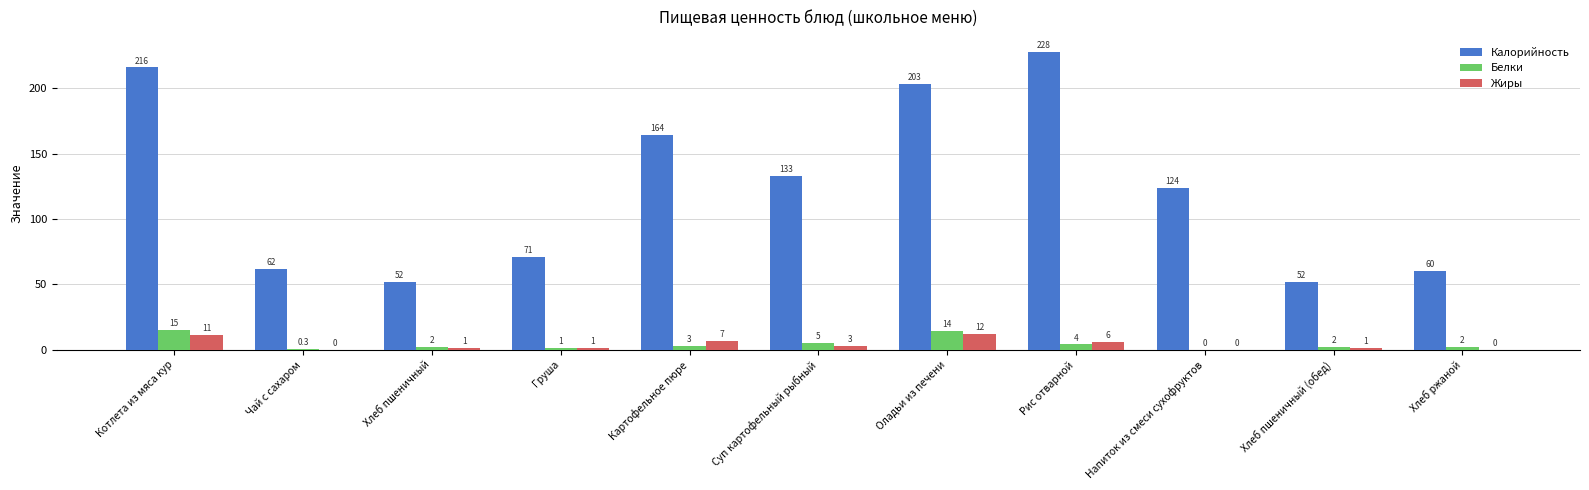

Reading left to right, what are all the values shown in this chart?

Калорийность: Котлета из мяса кур=216.0	Чай с сахаром=62.0	Хлеб пшеничный=52.0	Груша=71.0	Картофельное пюре=164.0	Суп картофельный рыбный=133.0	Оладьи из печени=203.0	Рис отварной=228.0	Напиток из смеси сухофруктов=124.0	Хлеб пшеничный (обед)=52.0	Хлеб ржаной=60.0
Белки: Котлета из мяса кур=15.0	Чай с сахаром=0.3	Хлеб пшеничный=2.0	Груша=1.0	Картофельное пюре=3.0	Суп картофельный рыбный=5.0	Оладьи из печени=14.0	Рис отварной=4.0	Напиток из смеси сухофруктов=0.0	Хлеб пшеничный (обед)=2.0	Хлеб ржаной=2.0
Жиры: Котлета из мяса кур=11.0	Чай с сахаром=0.0	Хлеб пшеничный=1.0	Груша=1.0	Картофельное пюре=7.0	Суп картофельный рыбный=3.0	Оладьи из печени=12.0	Рис отварной=6.0	Напиток из смеси сухофруктов=0.0	Хлеб пшеничный (обед)=1.0	Хлеб ржаной=0.0